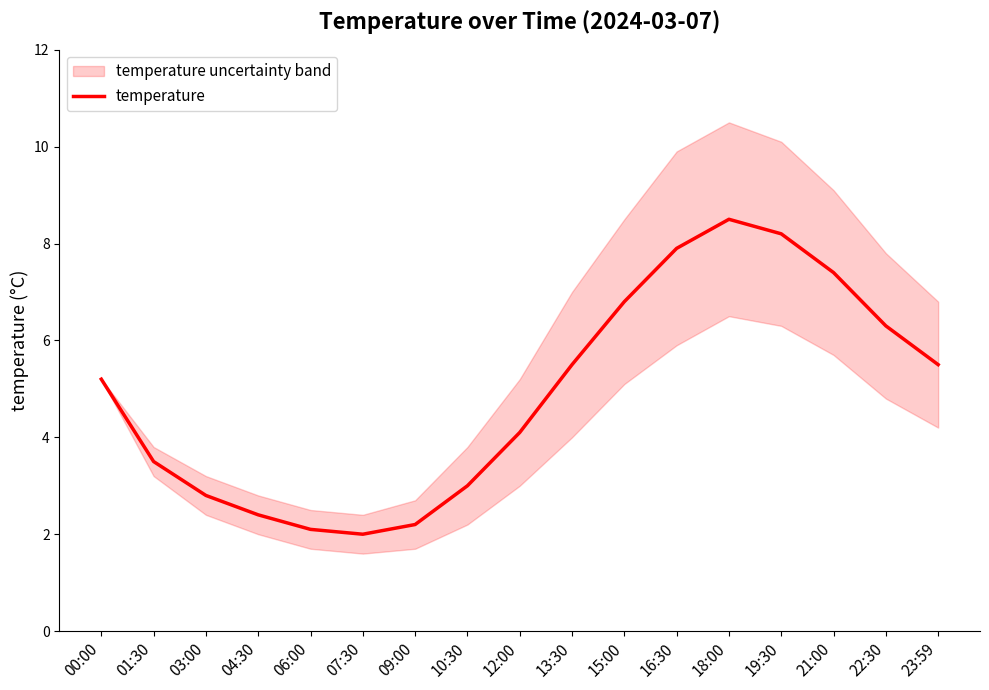

What is the value of the 10th point from the left?

5.5